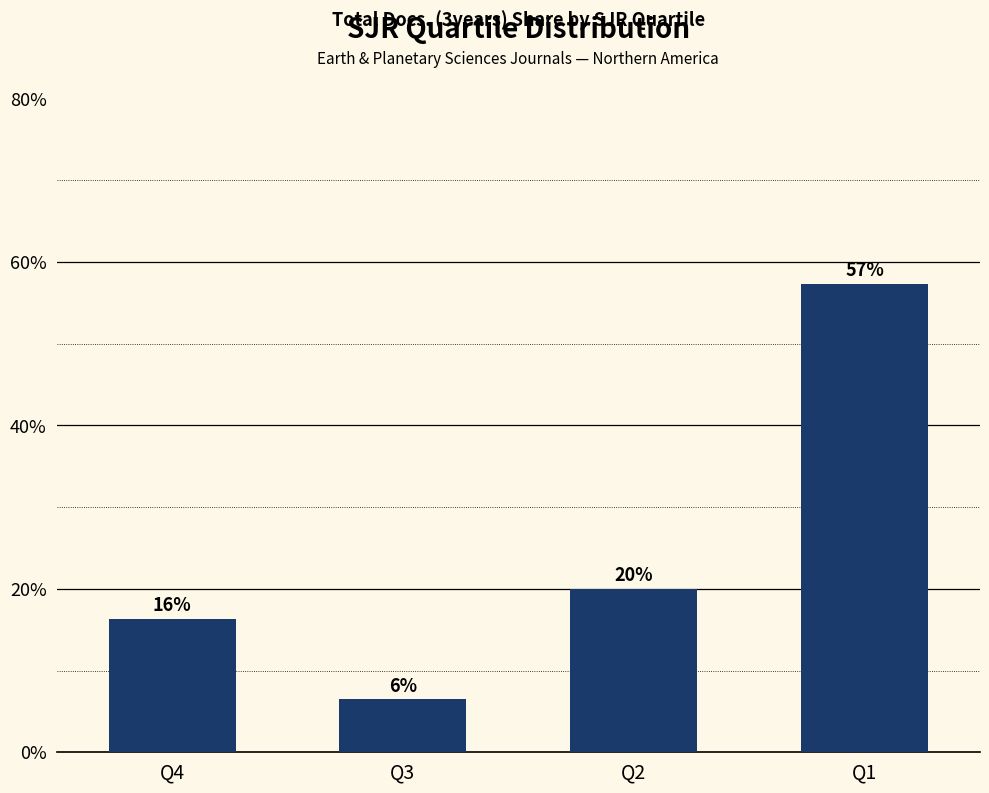

How many bars are there in total?

4